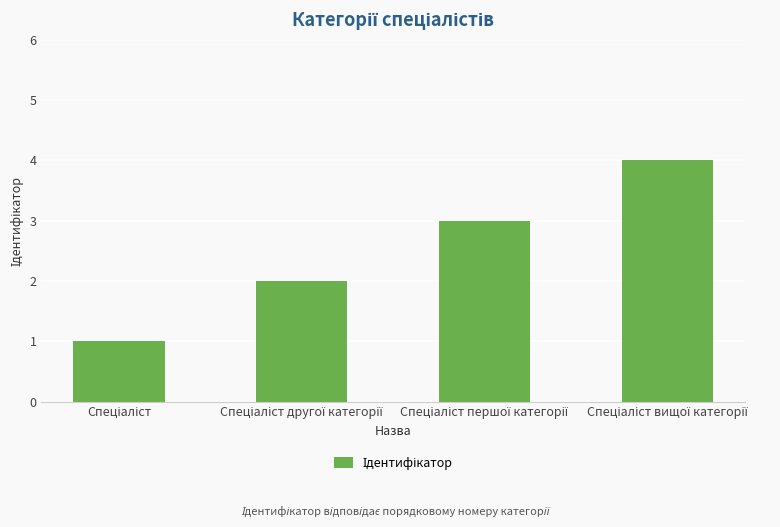

What is the sum of all values?

10